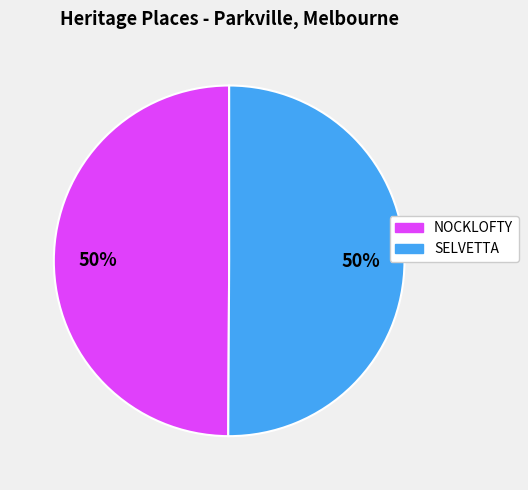

What is the ratio of the value at SELVETTA to the value at NOCKLOFTY?

1.0